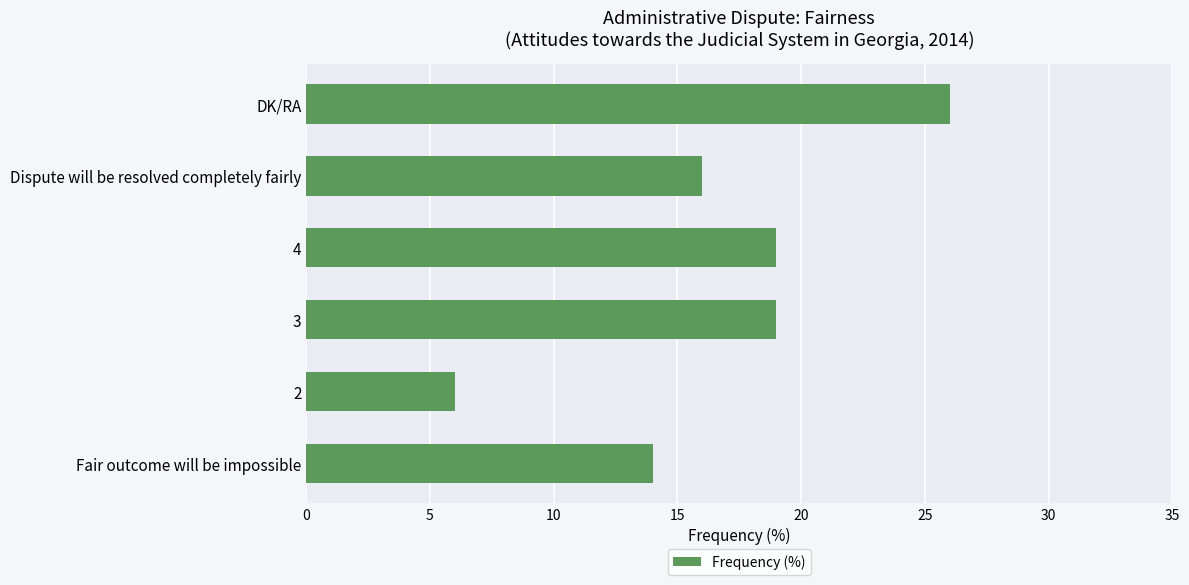

Which label corresponds to the largest value in the chart?

DK/RA